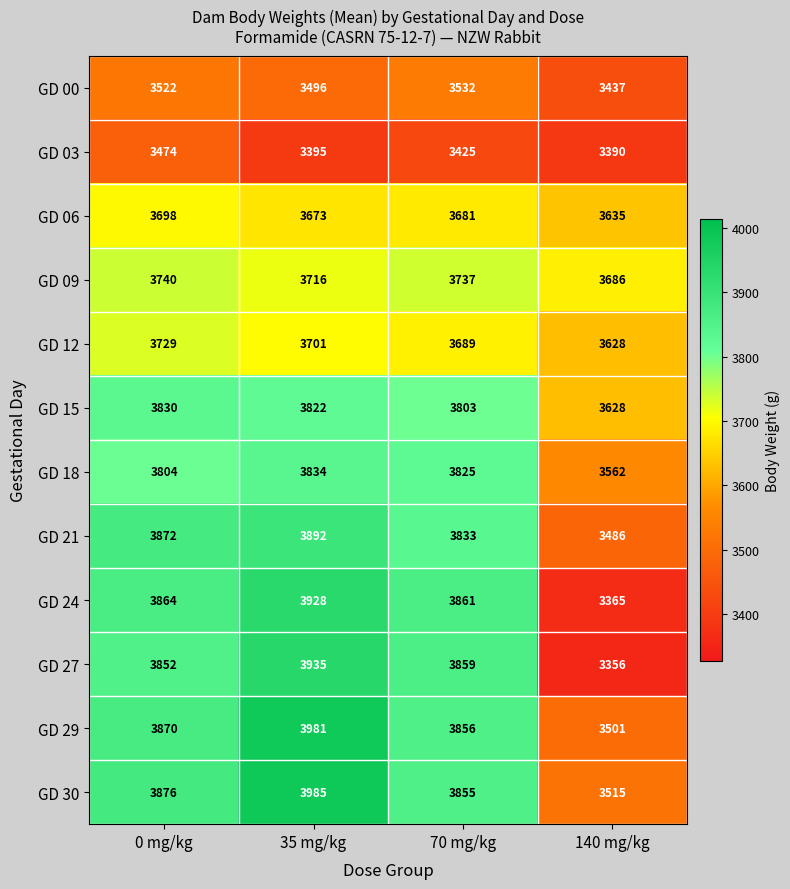

What is the difference between the second highest and second lowest values in the GD 24 series?

3